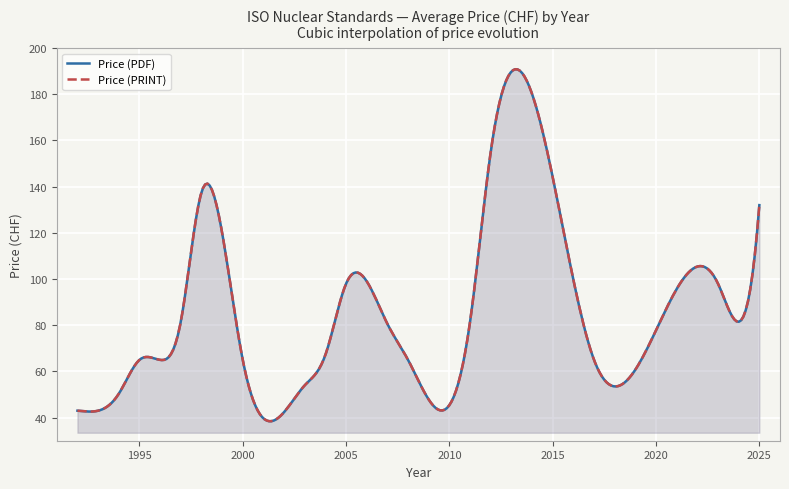

Is the value of Price (PDF) at 0 greater than the value of Price (PRINT) at 23?

No